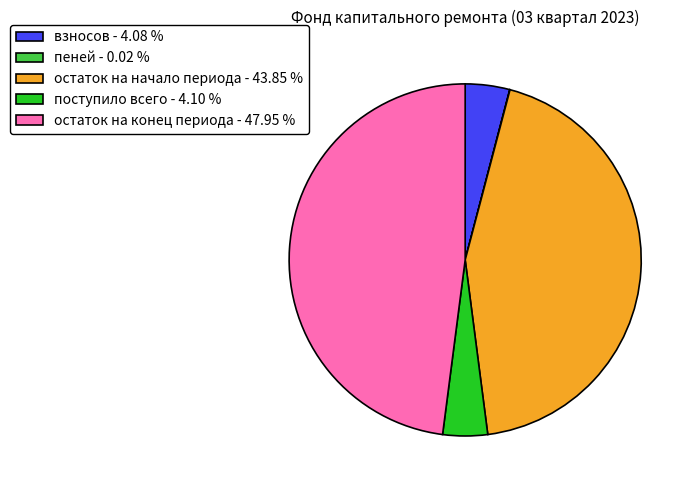

Which category has the biggest portion of the pie?

остаток на конец периода - 47.95 %